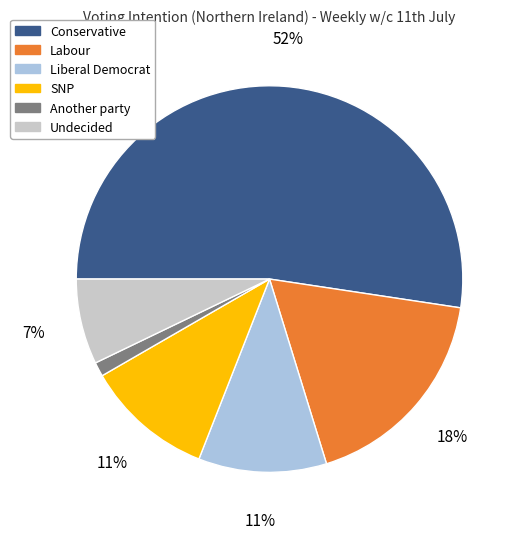

Is there any slice that represents more than half of the pie?

Yes